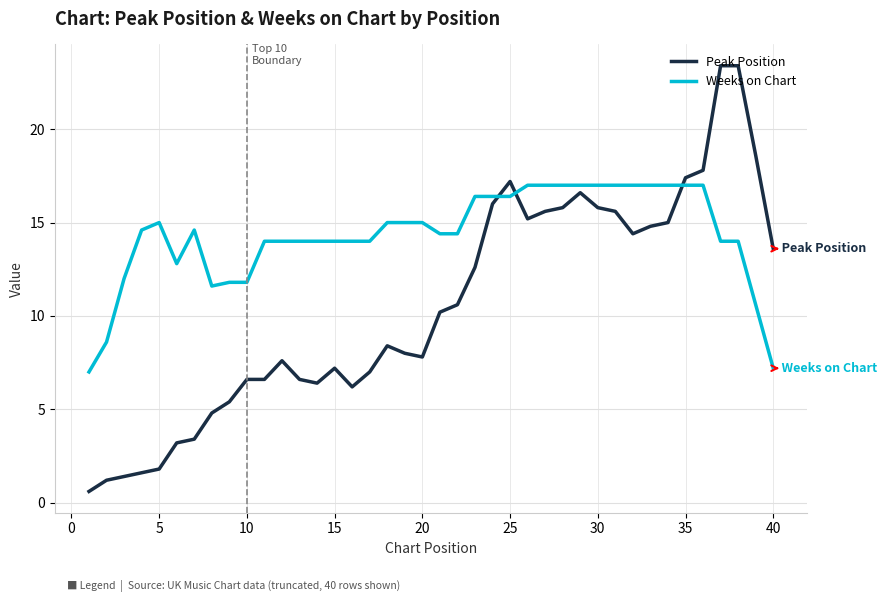

True or false: Weeks on Chart and Peak Position intersect in this chart.

True